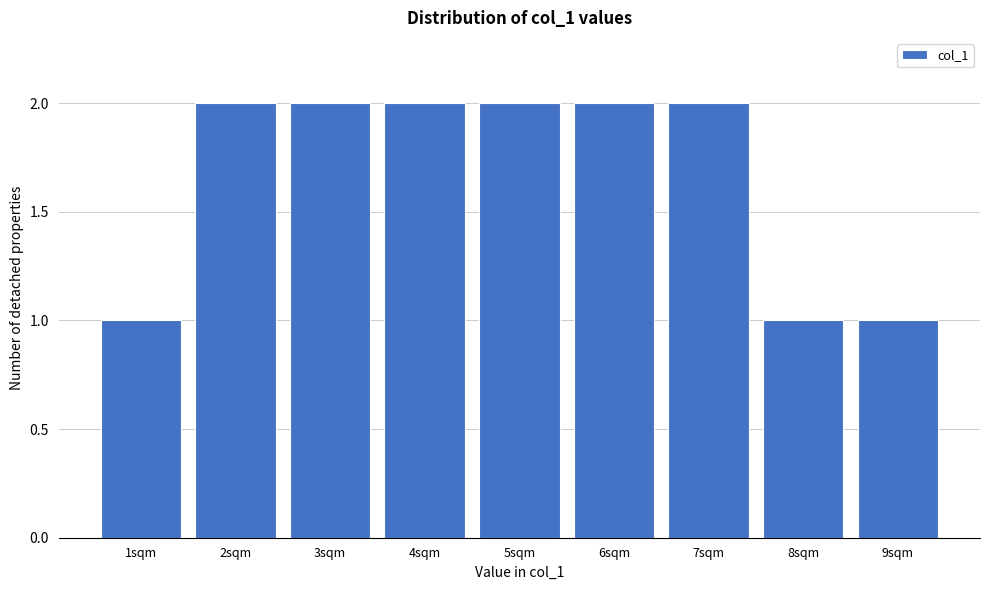

Reading left to right, transcribe all the data shown in this chart.

1	2	2	2	2	2	2	1	1